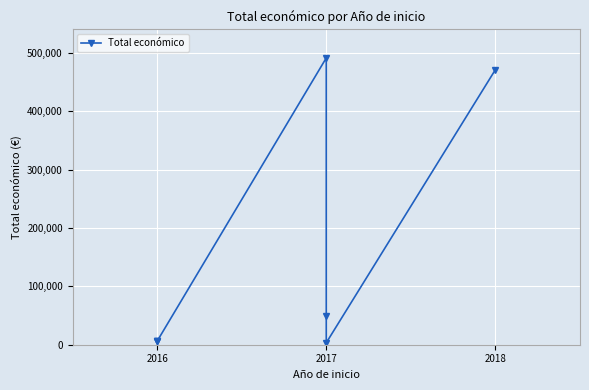

Reading left to right, extract all data points from this chart.

5800	6000	6000	491483	49495	3321	471472